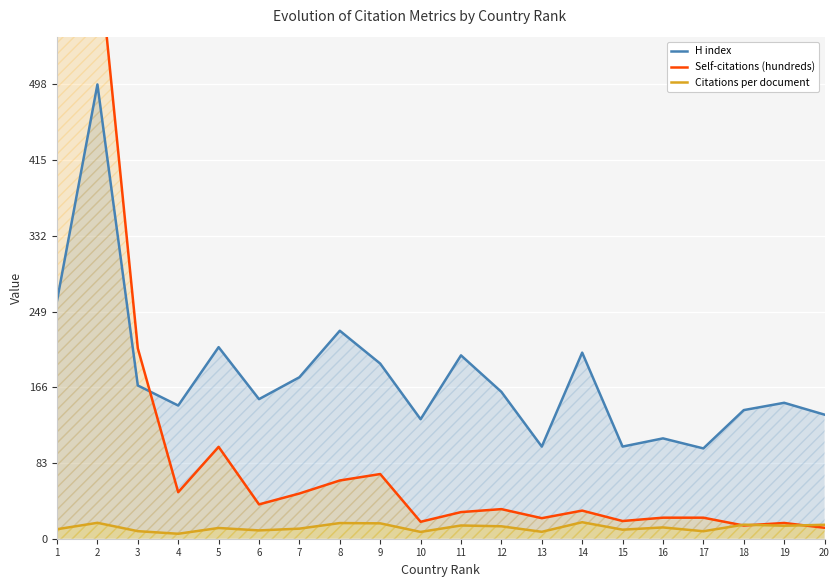

At how many categories does at least one series exceed 429?

2